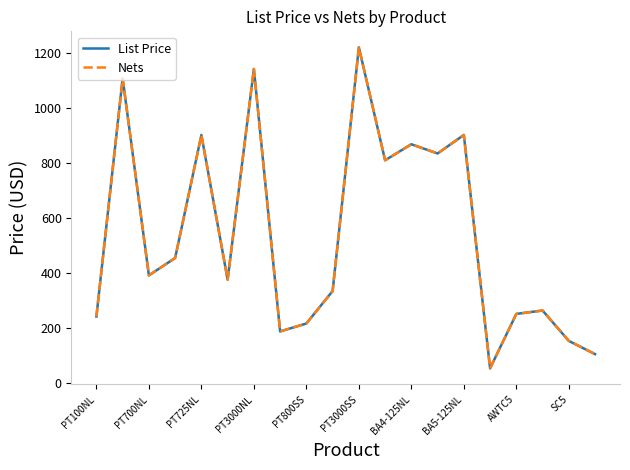

True or false: List Price and Nets intersect in this chart.

False